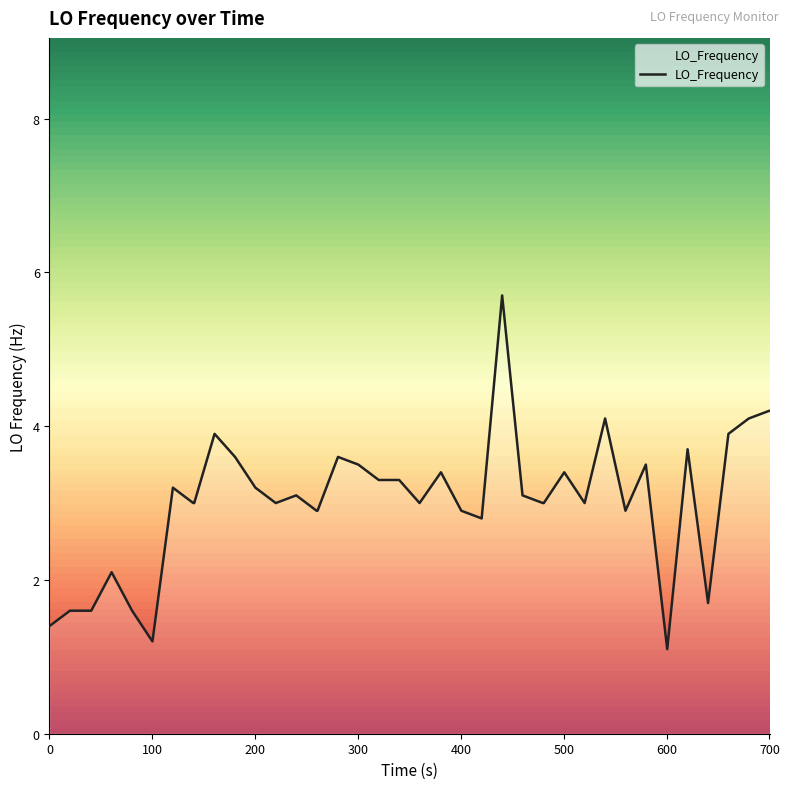

What is the smallest value displayed?

1.1